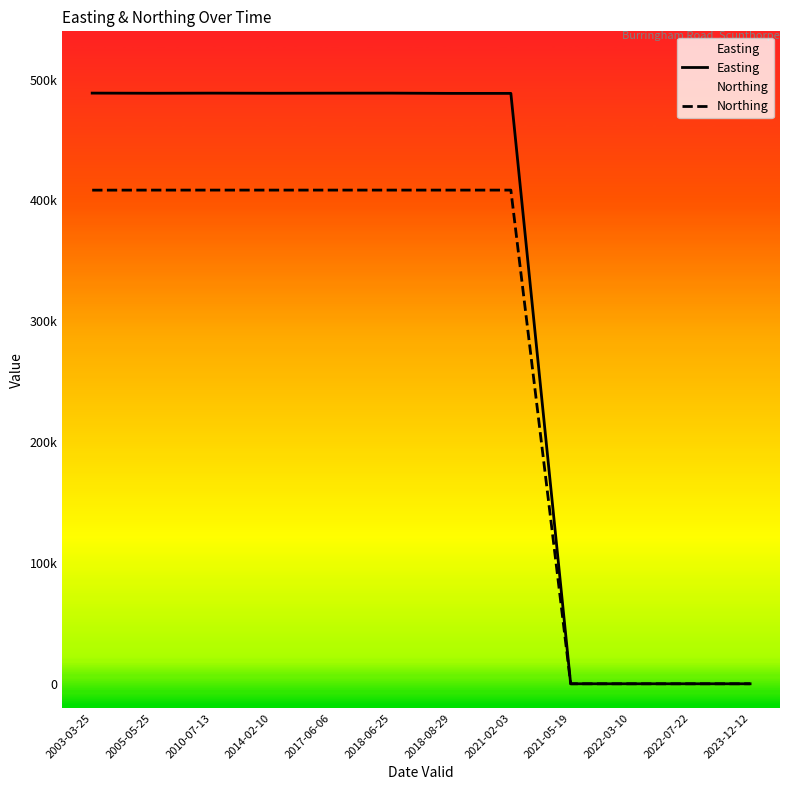

What is the value of the Northing point at the 2nd from the left?

408591